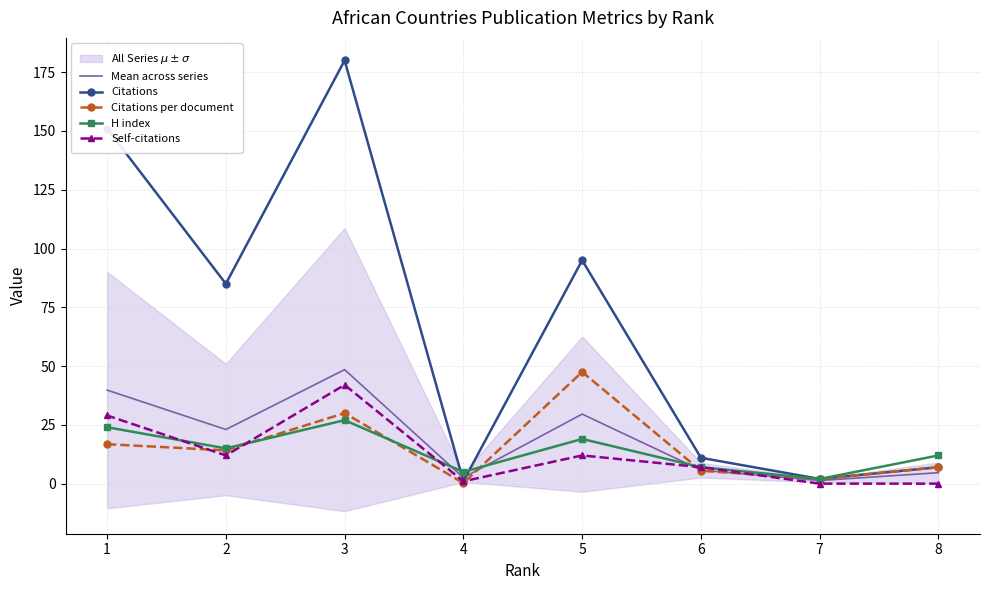

What is the total value across all series at 5?

203.1